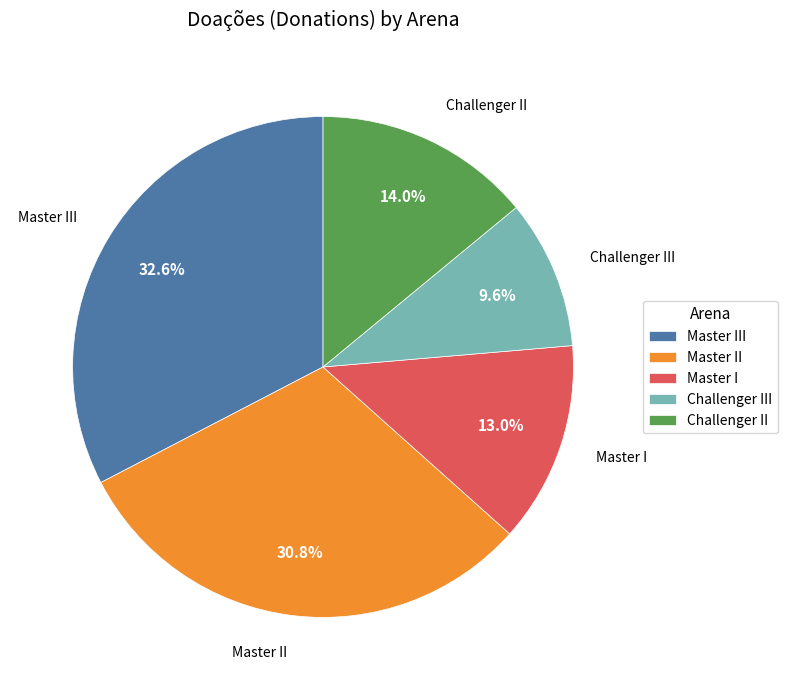

How many segments does this pie chart have?

5